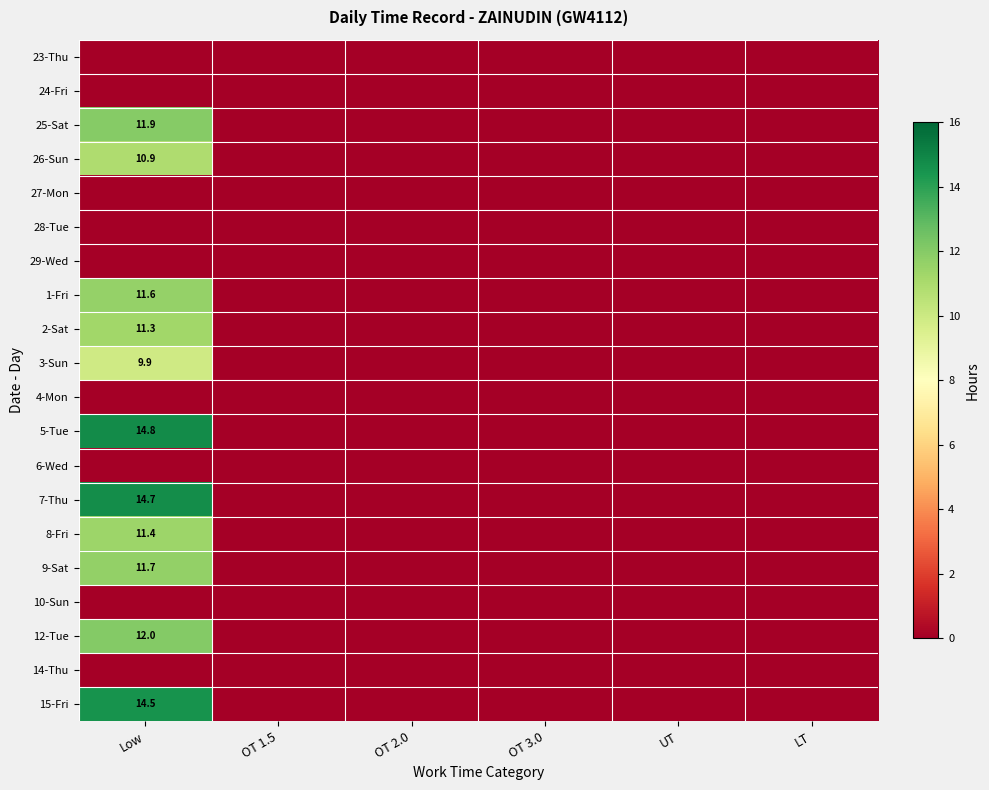

Where is 10-Sun nearest to the value 0?

Low